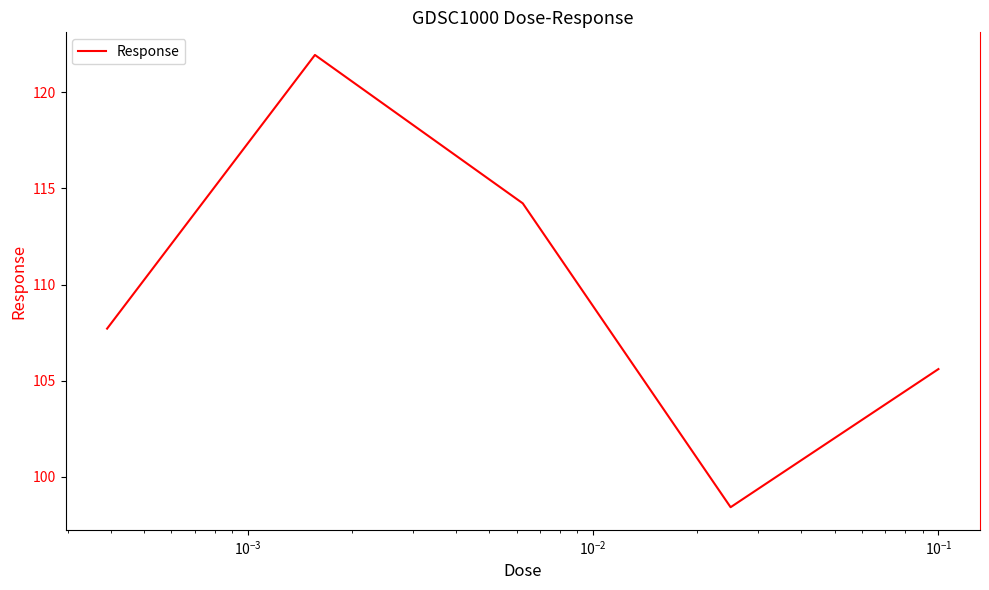

What is the average value?

109.6